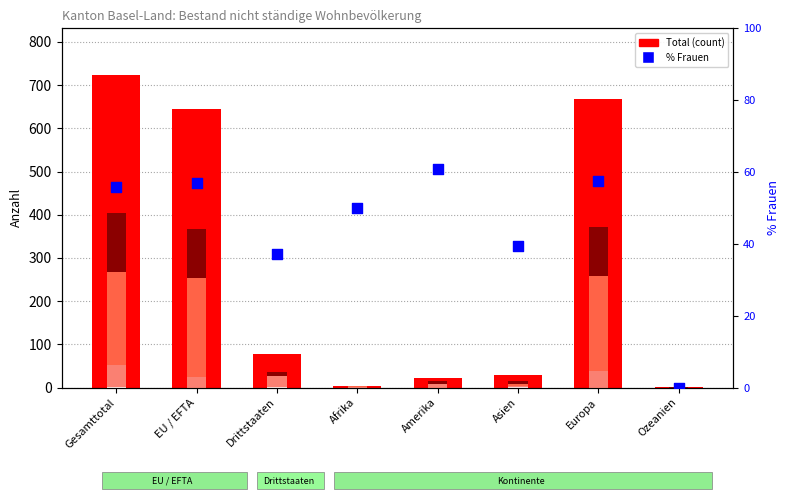

Is the value of Dienstleistungserbringer Total at Asien greater than the value of Kurzaufenthalter >4<12M Total at Asien?

No